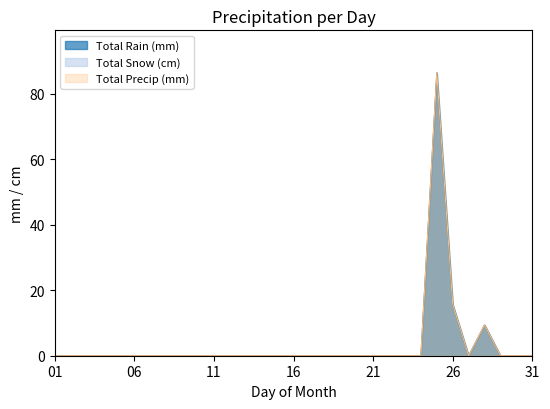

What is the highest value of the Total Rain (mm) series?

86.4